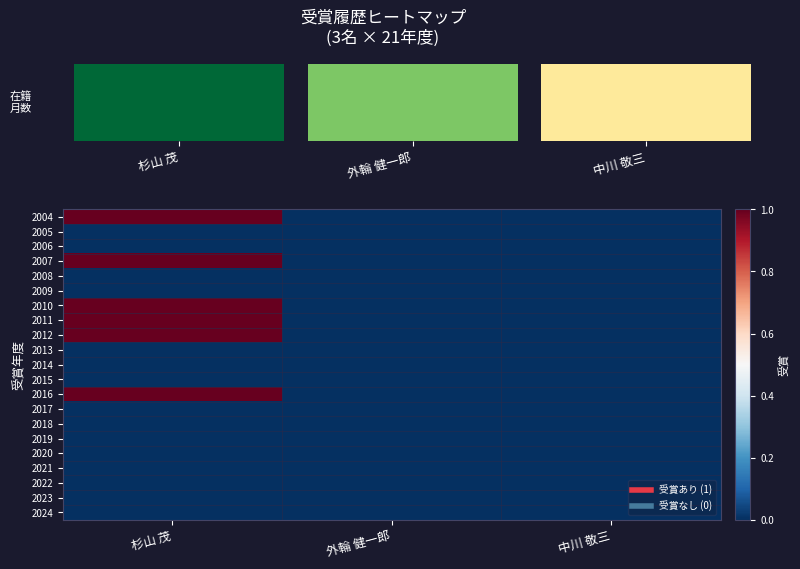

Which label corresponds to the smallest value in the chart?

外輪 健一郎